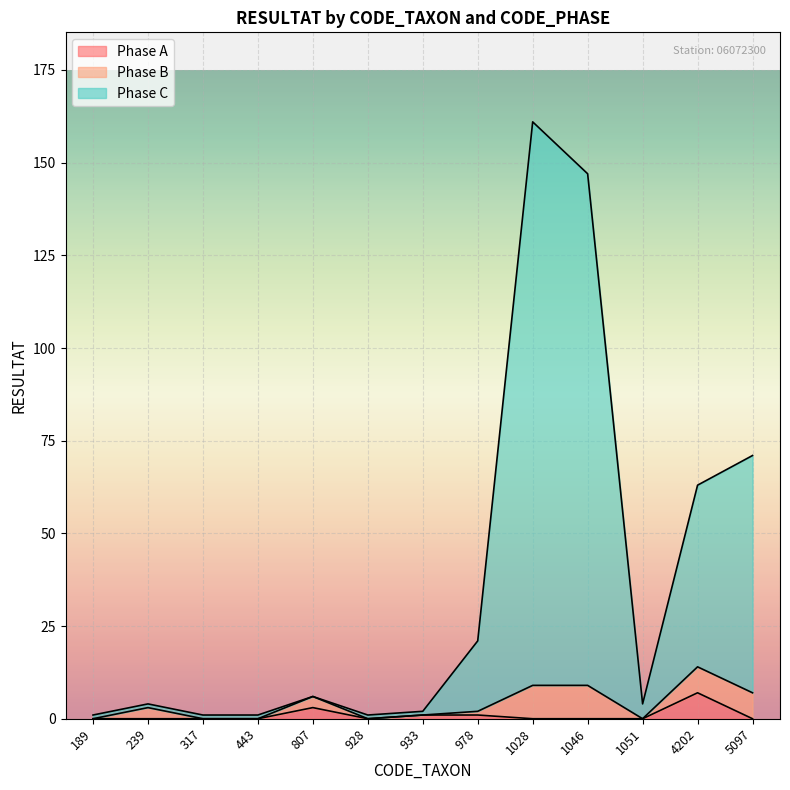

The value of Phase C at 189 is 1. True or false?

True